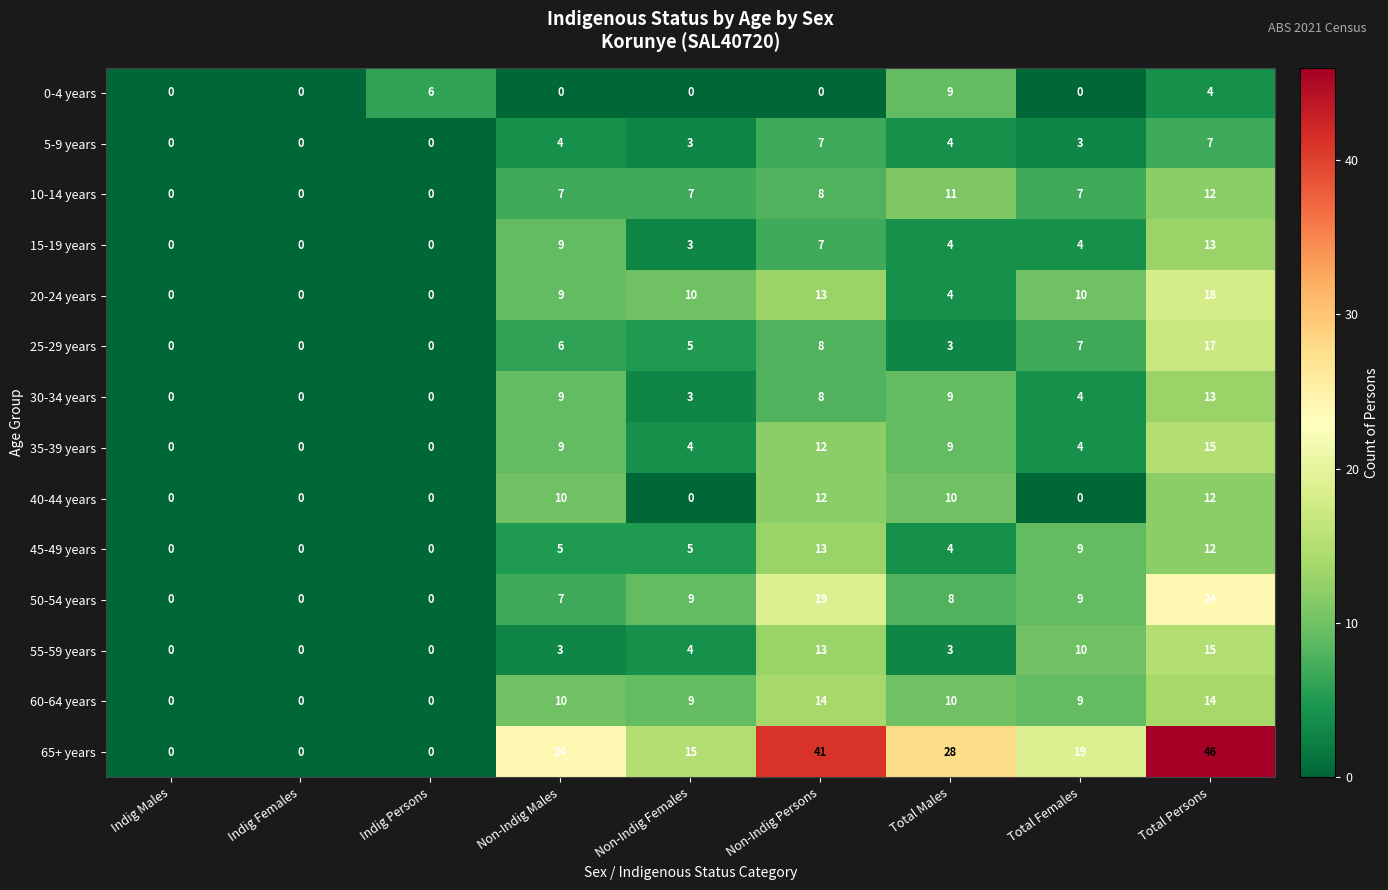

Is the value of 30-34 years at Non-Indig Males greater than the value of 40-44 years at Total Males?

No